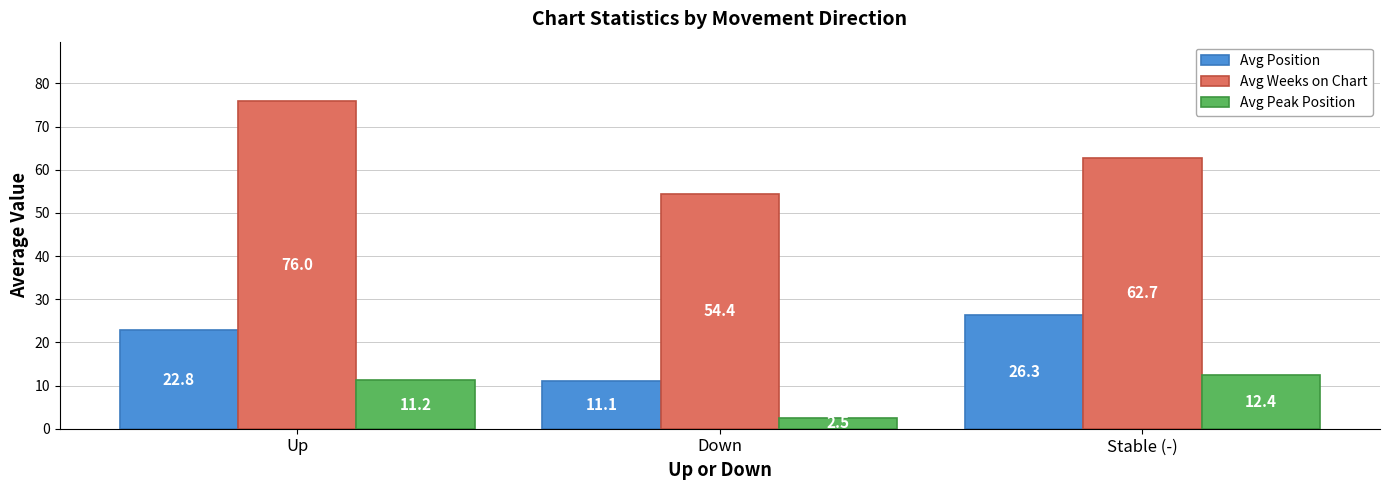

Reading left to right, list all the values displayed in this chart.

Avg Position: 22.8	11.1	26.3
Avg Weeks on Chart: 76.0	54.4	62.7
Avg Peak Position: 11.2	2.5	12.4